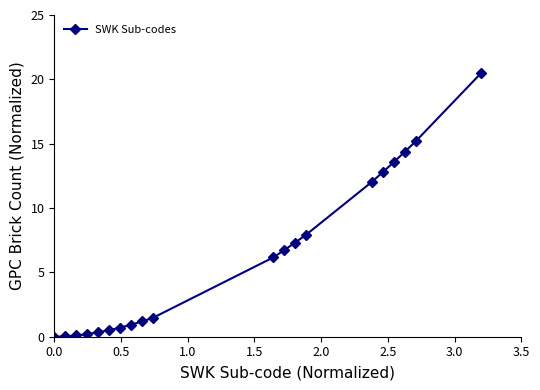

What is the maximum value shown in the chart?

20.5